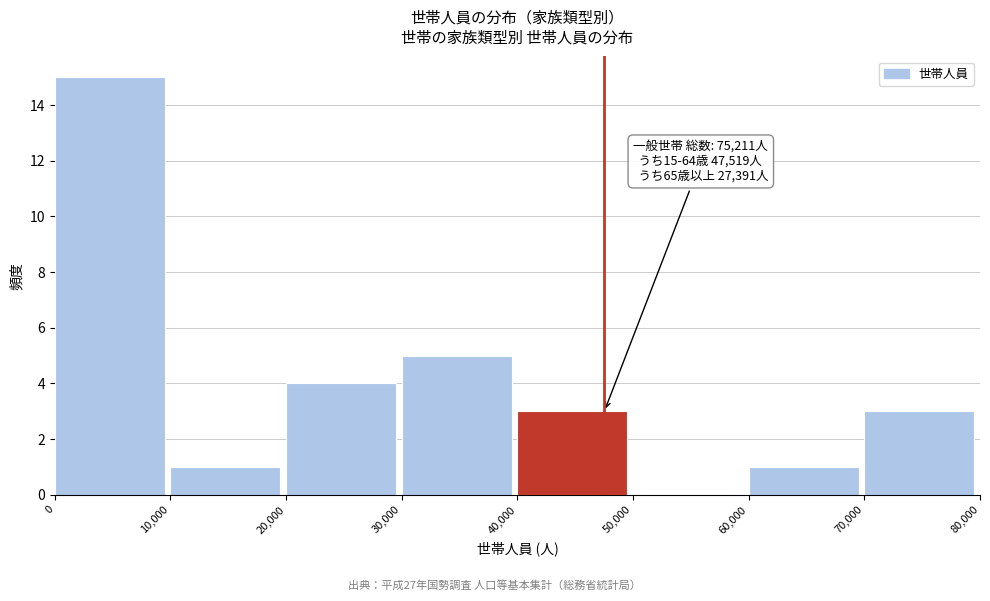

Which range on the x-axis has the tallest bar?

0 to 10,000